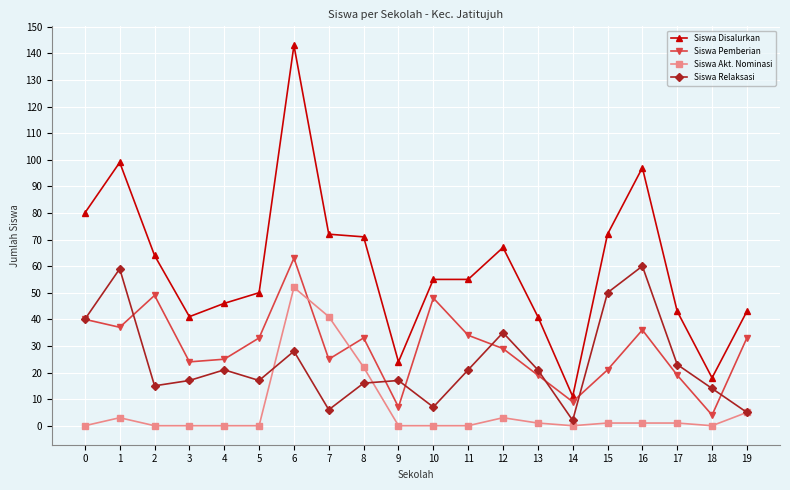

Rank the series by their maximum value, from lowest to highest.

Siswa Akt. Nominasi, Siswa Relaksasi, Siswa Pemberian, Siswa Disalurkan